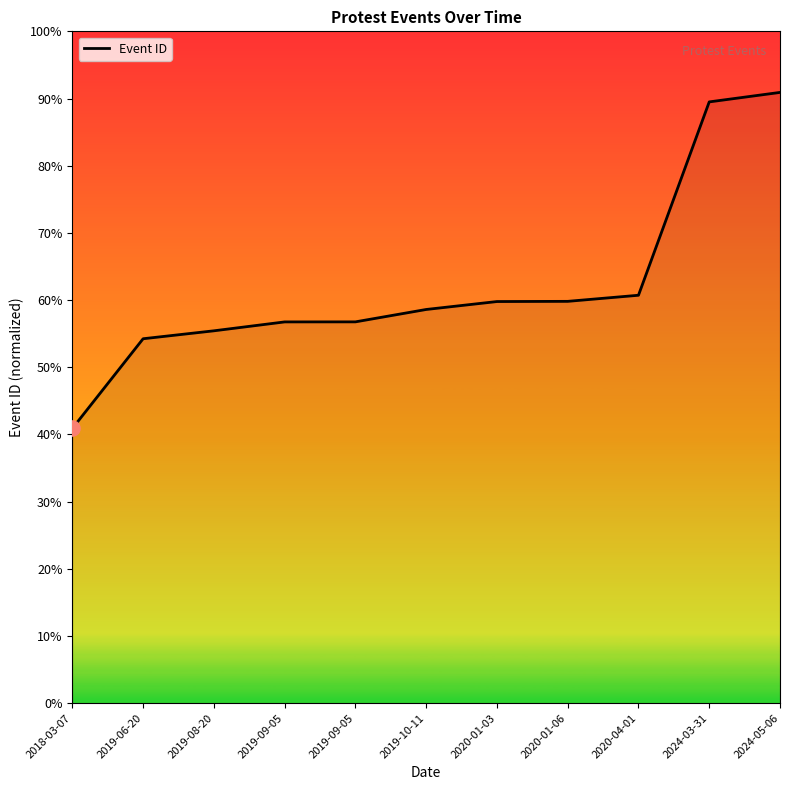

Which has a higher value, 2024-03-31 or 2019-06-20?

2024-03-31